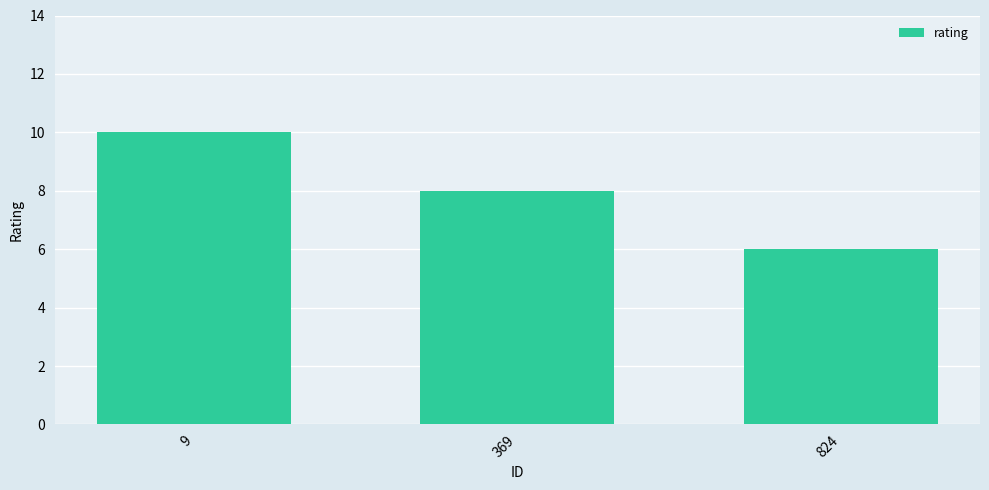

How many values are between 6 and 10?

3